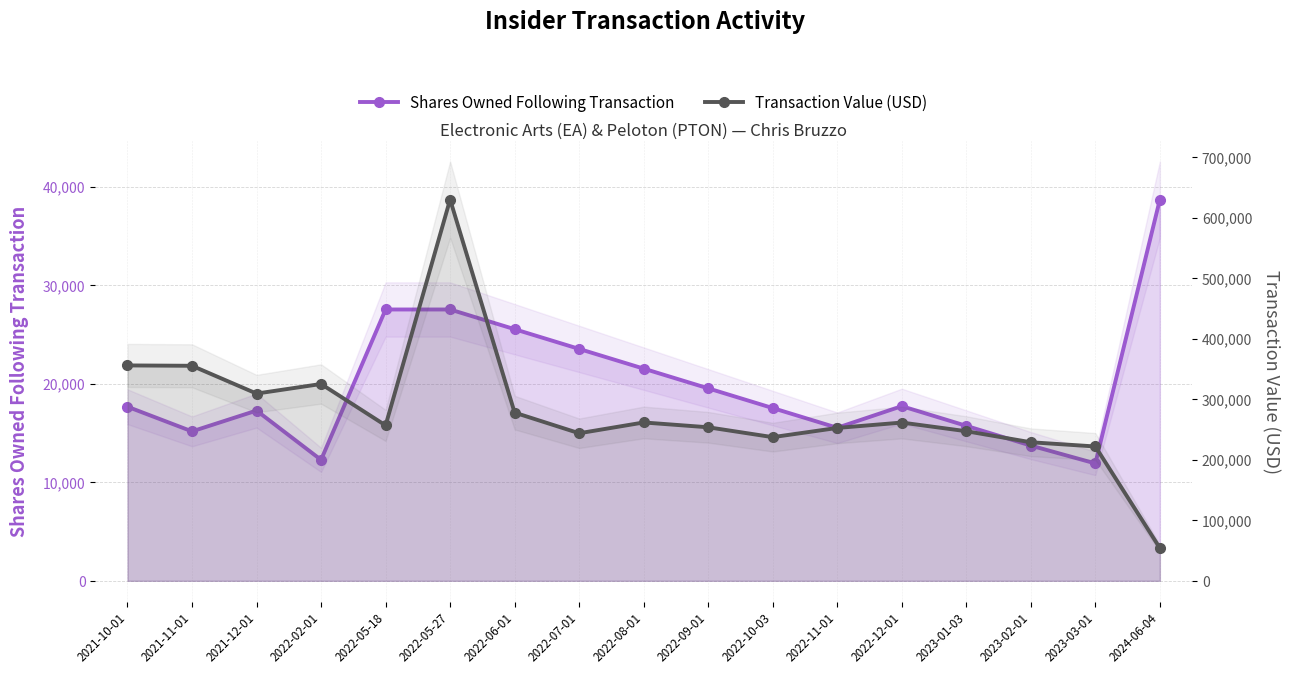

In Transaction Value (USD), how many points are lower than both neighbors (excluding endpoints)?

4